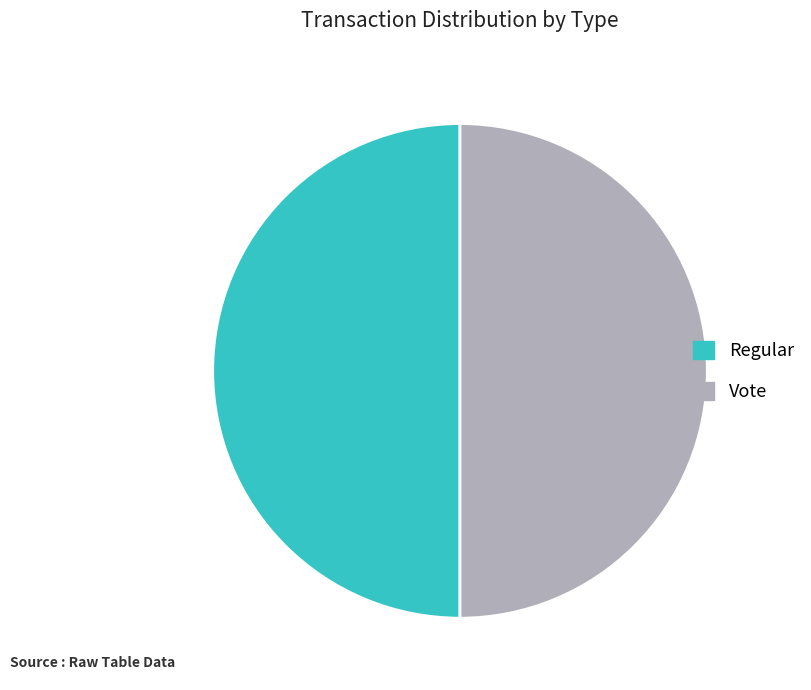

Do Vote and Regular together represent more than half of the pie?

Yes